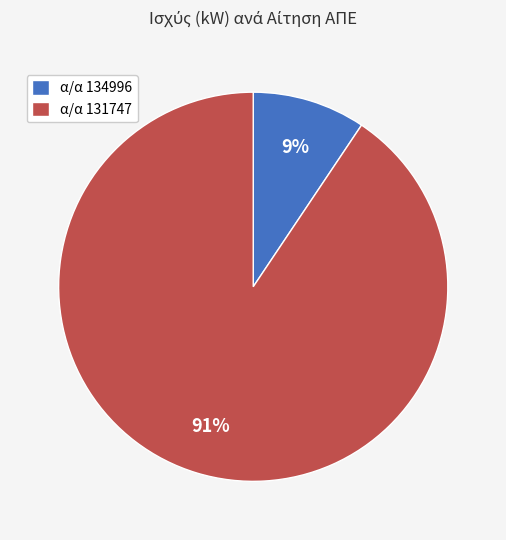

Which slice is the largest?

α/α 131747